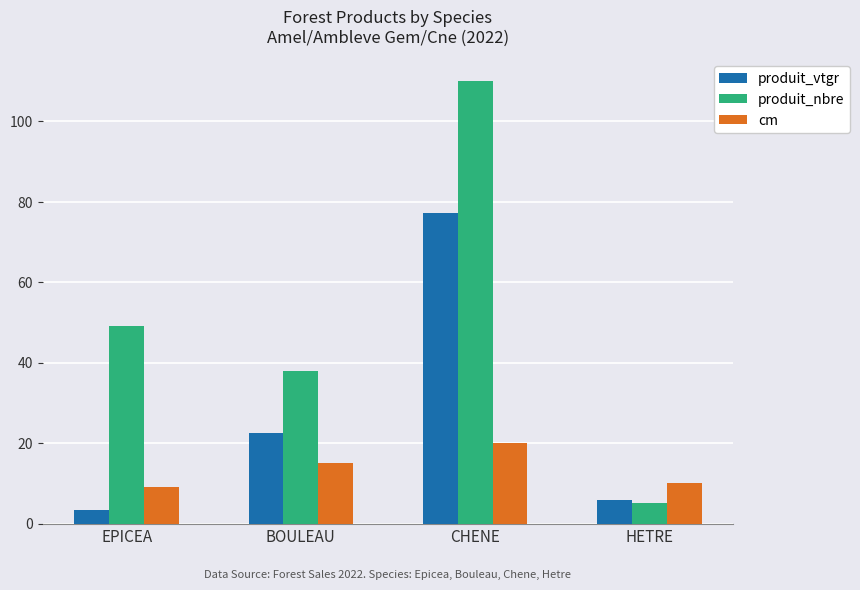

How many data points does each series have?

4